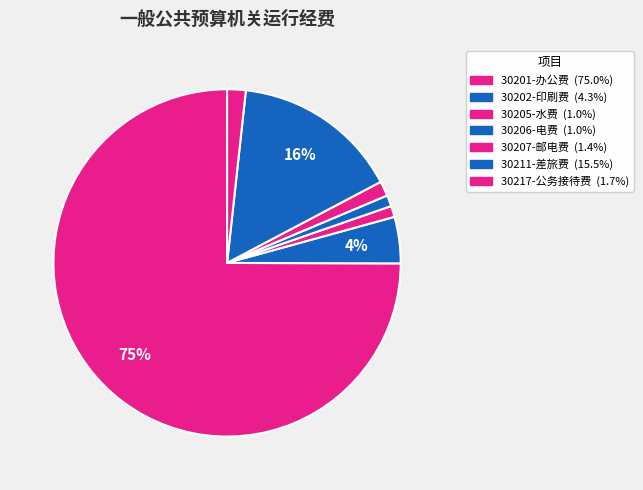

What percentage is the 30205-水费 slice, to the nearest percent?

1%